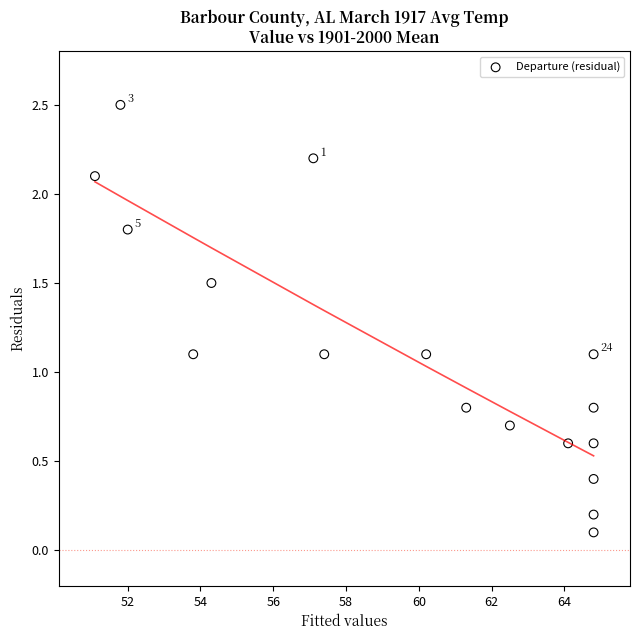

What is the range of X values (max minus min)?

13.7